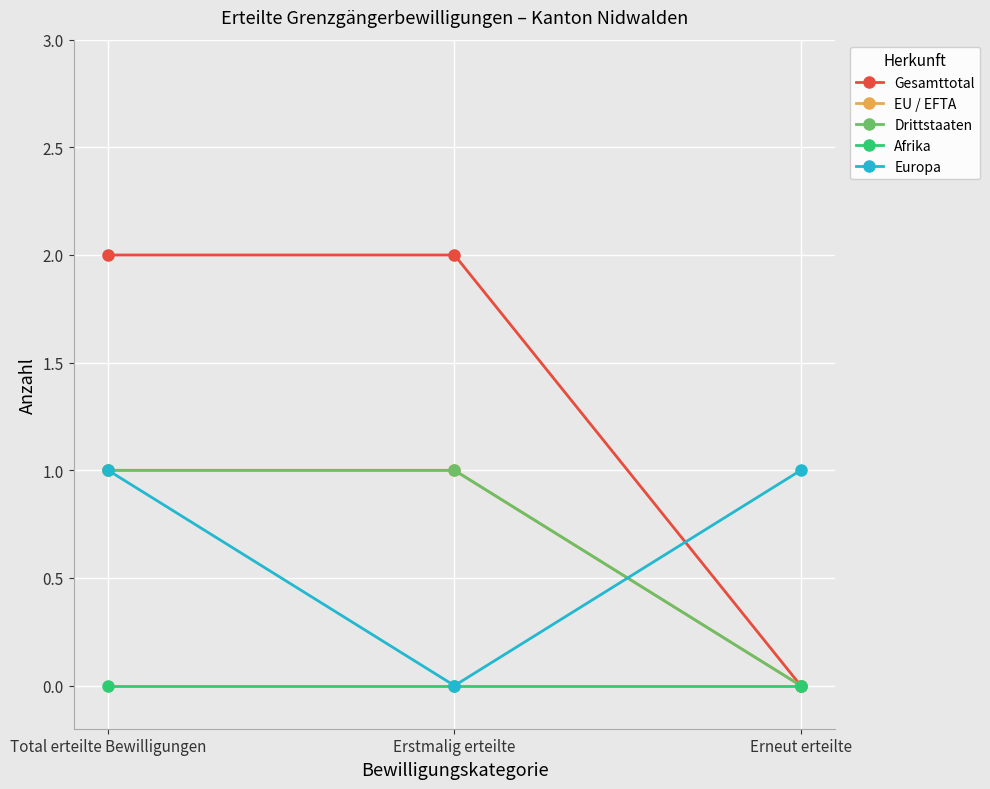

Where is Afrika nearest to the value 0?

Total erteilte Bewilligungen